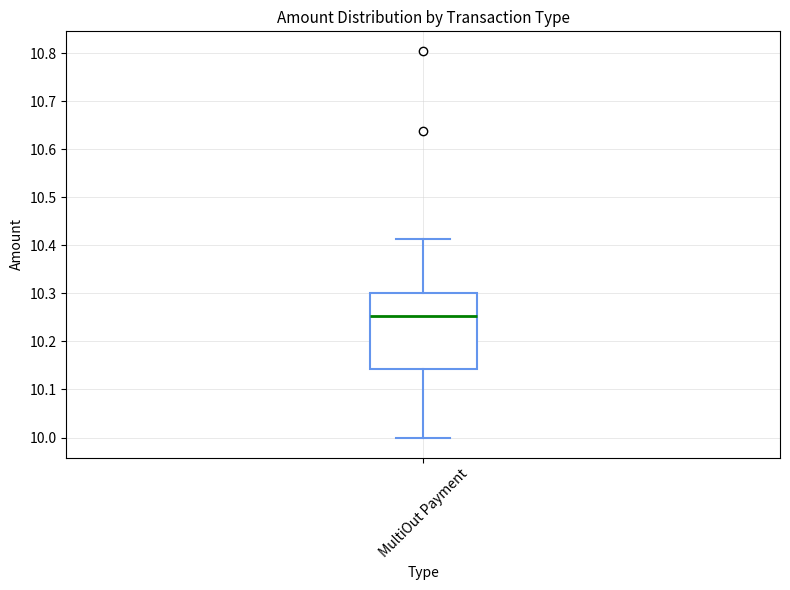

Where does the lower whisker of the box for MultiOut Payment end on the y-axis? The values are not printed on the chart, so give them approximately, as read against the axis.

10.00